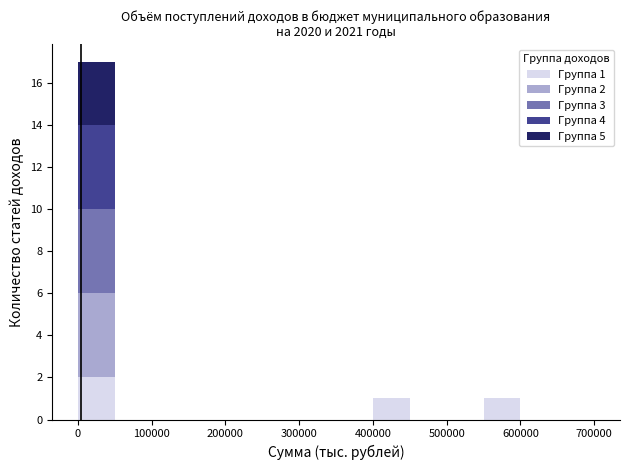

Which range on the x-axis has the tallest stacked bar (by total height)?

0 to 50000